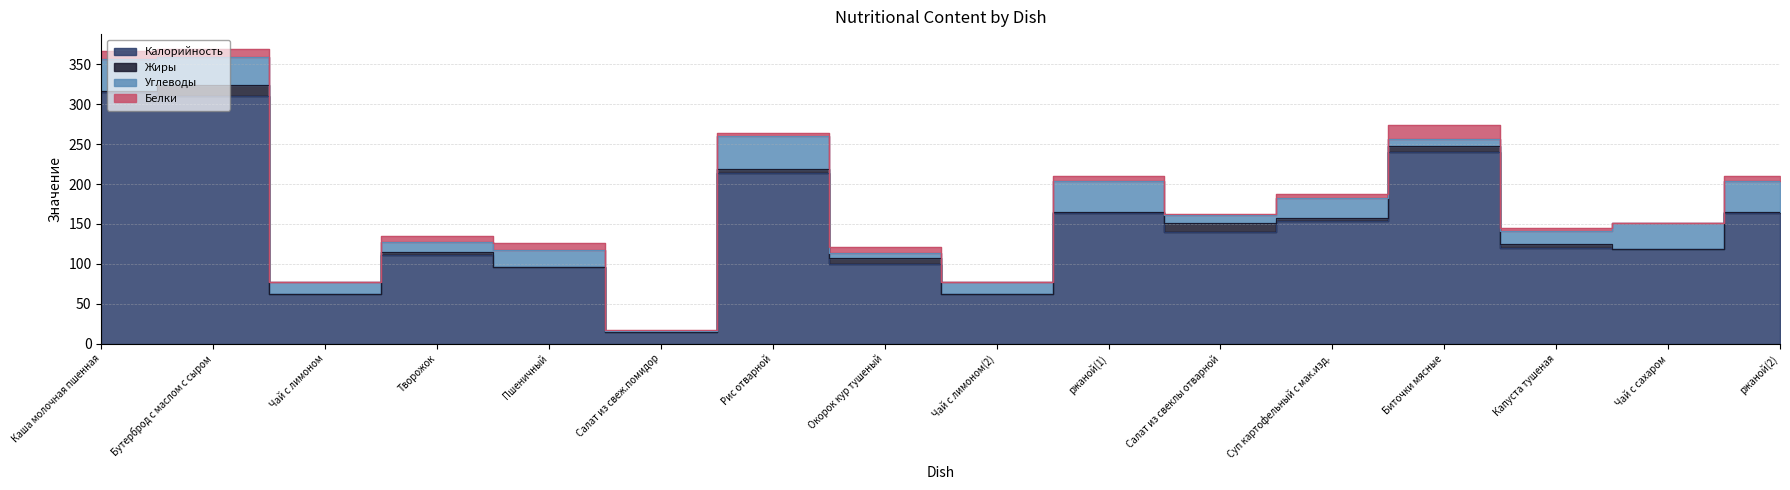

Does the chart have visible grid lines?

Yes